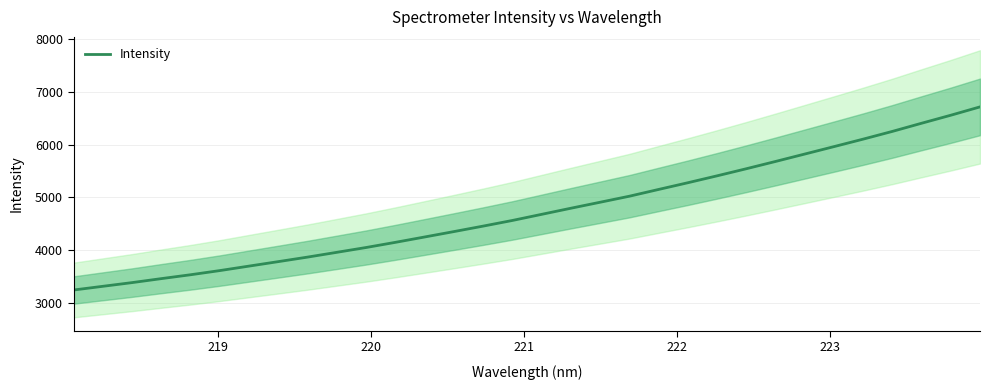

What is the lowest value of the Intensity series?

3243.4